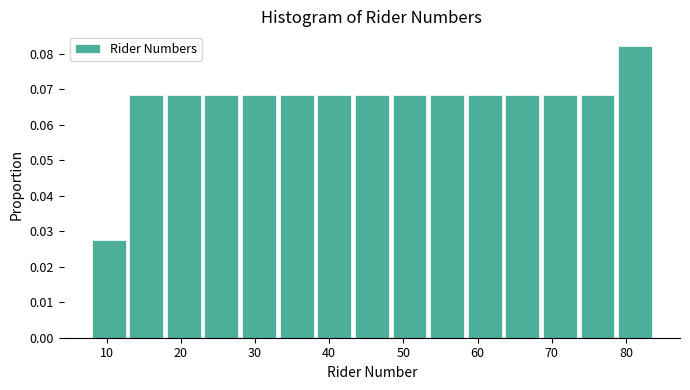

Reading left to right, transcribe this chart: for each bar, give the range it covers on the x-axis and its height. Neither the bar edges nor the heights are printed on the chart, so give them approximately, as read against the axes.

8 to 13: 0.027
13 to 18: 0.068
18 to 23: 0.068
23 to 28: 0.068
28 to 33: 0.068
33 to 38: 0.068
38 to 43: 0.068
43 to 49: 0.068
49 to 54: 0.068
54 to 59: 0.068
59 to 64: 0.068
64 to 69: 0.068
69 to 74: 0.068
74 to 79: 0.068
79 to 84: 0.082